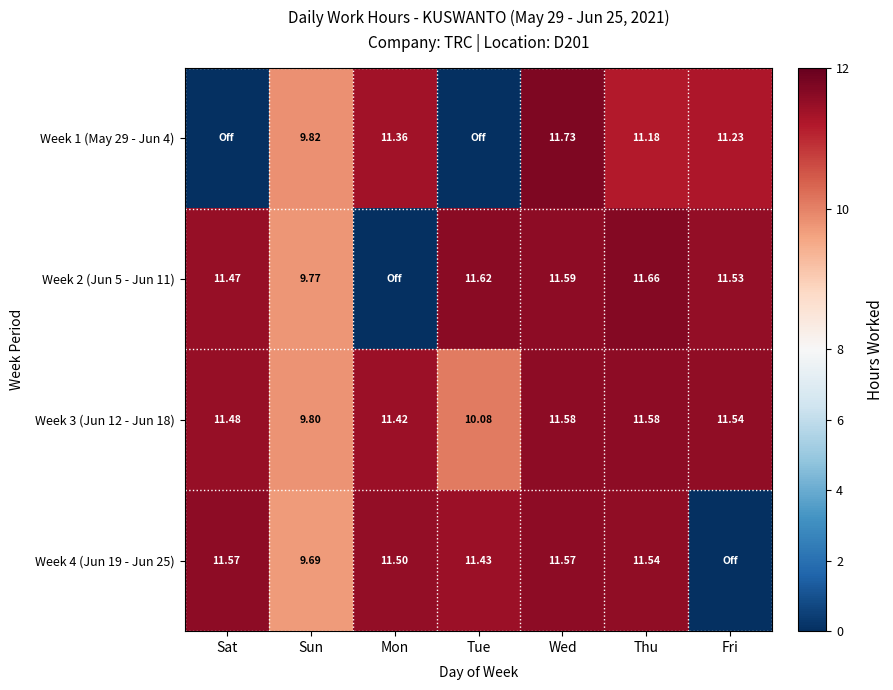

Which label corresponds to the smallest value in the chart?

Sat